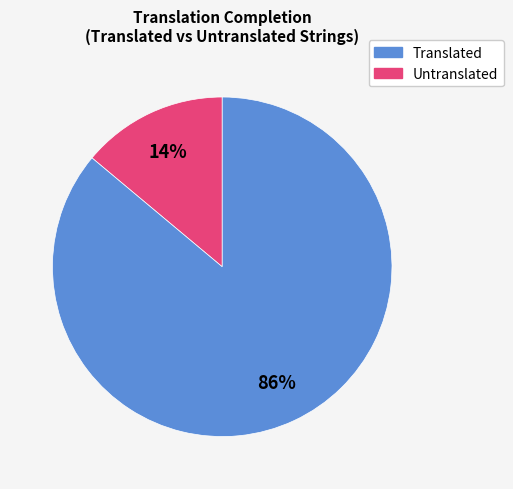

Is there a majority slice in this chart?

Yes